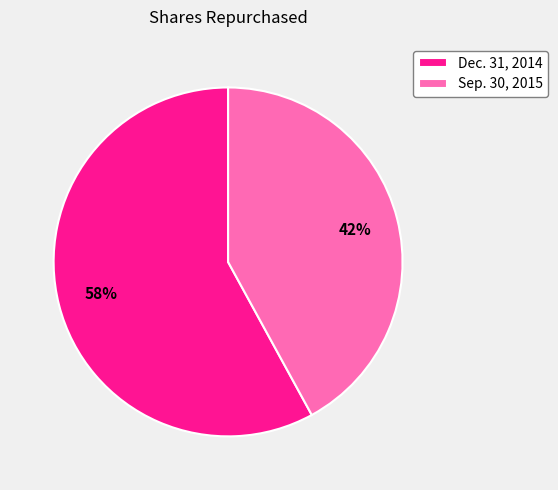

How many segments does this pie chart have?

2